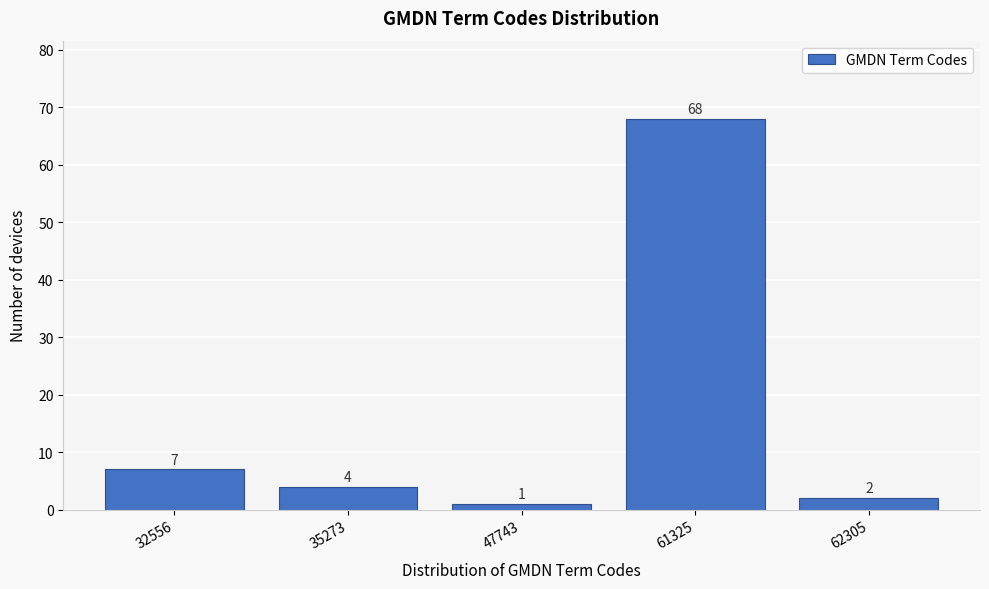

Reading right to left, transcribe all the data shown in this chart.

2	68	1	4	7